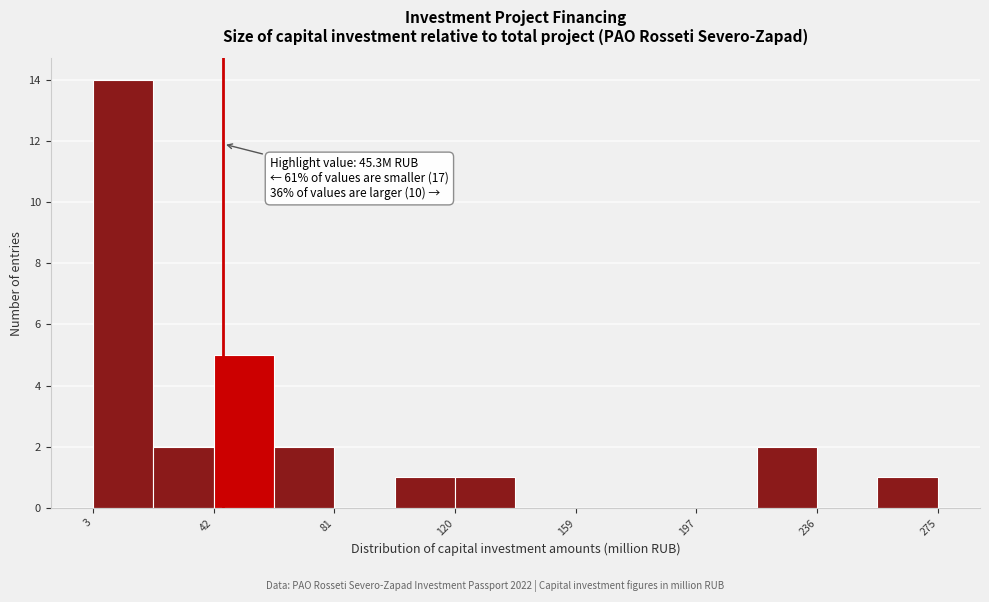

Read against the x-axis, roughly where is the centre of the tallest bar?

15